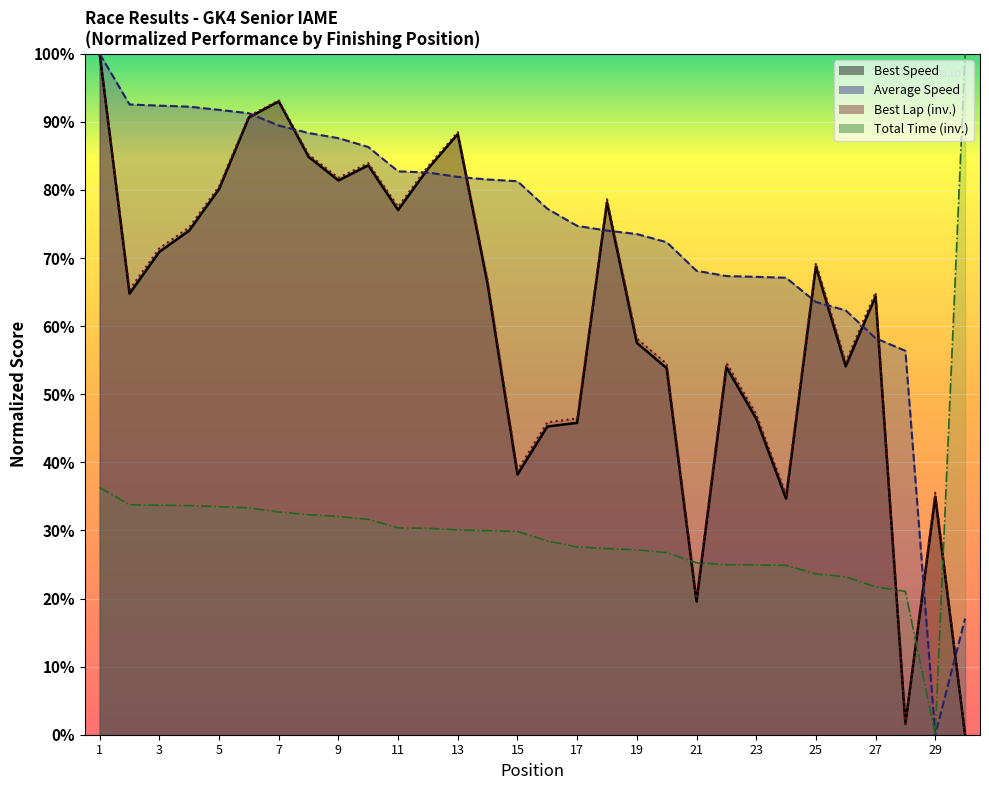

Reading right to left, transcribe all the data shown in this chart.

Total Time: 30=100.0	29=0.0	28=21.1	27=21.7	26=23.2	25=23.6	24=24.9	23=24.9	22=25.0	21=25.2	20=26.7	19=27.2	18=27.3	17=27.6	16=28.5	15=29.9	14=30.0	13=30.1	12=30.3	11=30.4	10=31.6	9=32.1	8=32.3	7=32.7	6=33.3	5=33.5	4=33.6	3=33.7	2=33.8	1=36.3
Best Lap time: 30=0.0	29=35.5	28=1.6	27=64.9	26=54.7	25=69.3	24=35.3	23=47.1	22=54.6	21=20.0	20=54.5	19=58.2	18=78.6	17=46.4	16=45.9	15=38.8	14=66.8	13=88.5	12=83.4	11=77.5	10=83.9	9=81.8	8=85.2	7=93.2	6=90.9	5=80.5	4=74.5	3=71.4	2=65.4	1=100.0
Best Speed: 30=0.0	29=35.0	28=1.6	27=64.4	26=54.1	25=68.7	24=34.7	23=46.4	22=54.0	21=19.6	20=53.8	19=57.5	18=78.2	17=45.8	16=45.3	15=38.2	14=66.2	13=88.2	12=83.1	11=77.1	10=83.6	9=81.4	8=84.9	7=93.0	6=90.7	5=80.1	4=74.0	3=70.9	2=64.8	1=100.0
Average Speed: 30=17.1	29=0.0	28=56.4	27=58.2	26=62.3	25=63.5	24=67.1	23=67.2	22=67.4	21=68.1	20=72.3	19=73.5	18=74.0	17=74.7	16=77.2	15=81.3	14=81.5	13=81.9	12=82.6	11=82.7	10=86.3	9=87.6	8=88.4	7=89.5	6=91.3	5=91.8	4=92.2	3=92.4	2=92.6	1=100.0